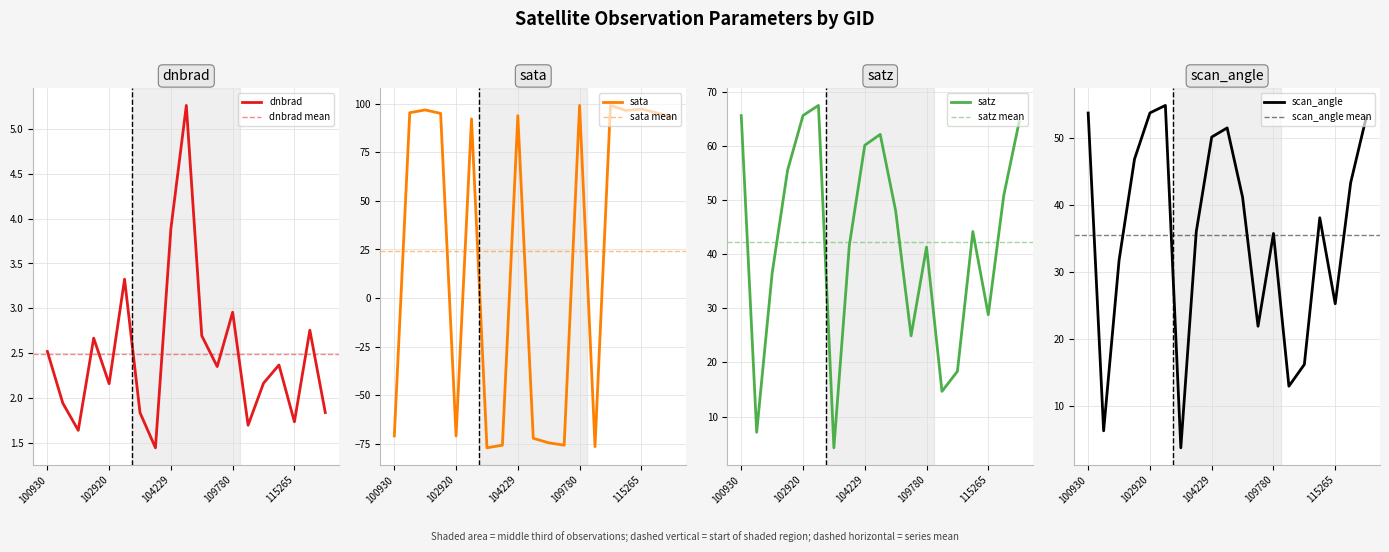

What is the spread (max minus min) of values at 100930?

136.4